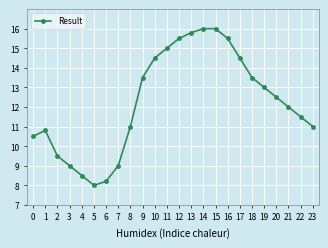

Reading left to right, extract all data points from this chart.

0=10.5	1=10.8	2=9.5	3=9.0	4=8.5	5=8.0	6=8.2	7=9.0	8=11.0	9=13.5	10=14.5	11=15.0	12=15.5	13=15.8	14=16.0	15=16.0	16=15.5	17=14.5	18=13.5	19=13.0	20=12.5	21=12.0	22=11.5	23=11.0